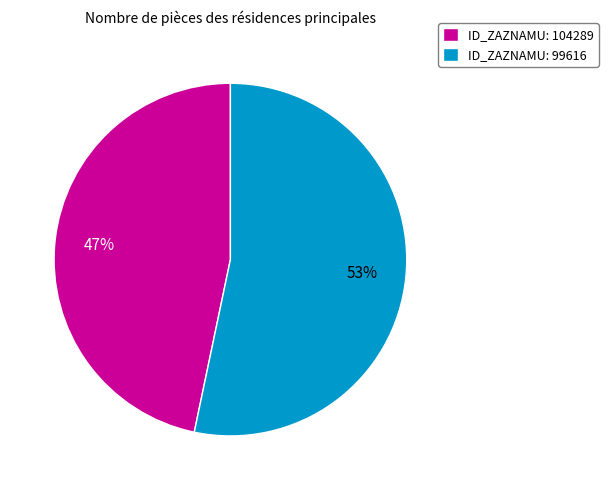

The ID_ZAZNAMU: 104289 slice represents 47% of the pie. True or false?

True